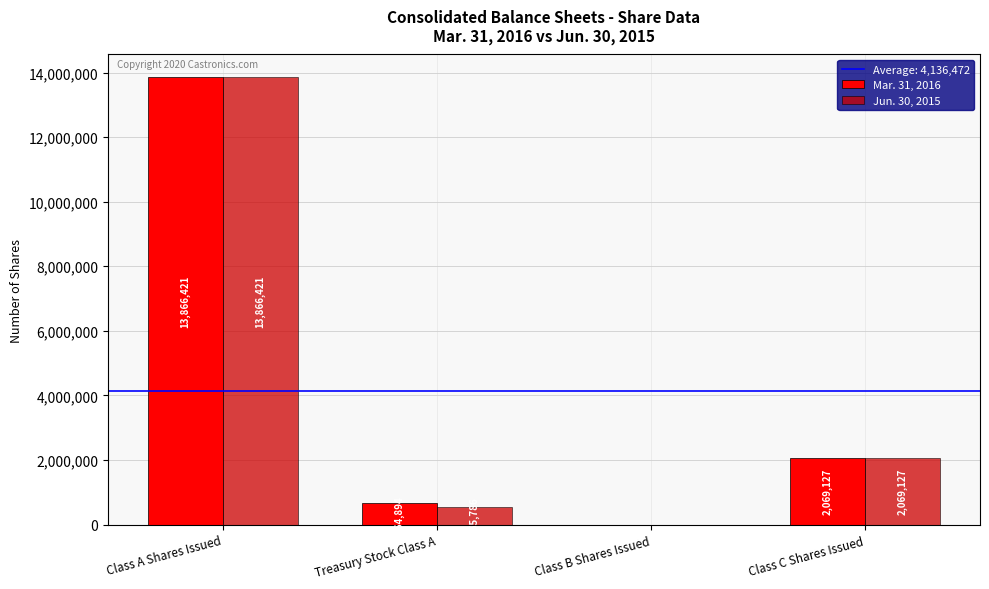

The value of Mar. 31, 2016 at Class B Shares Issued is -4405077. True or false?

False